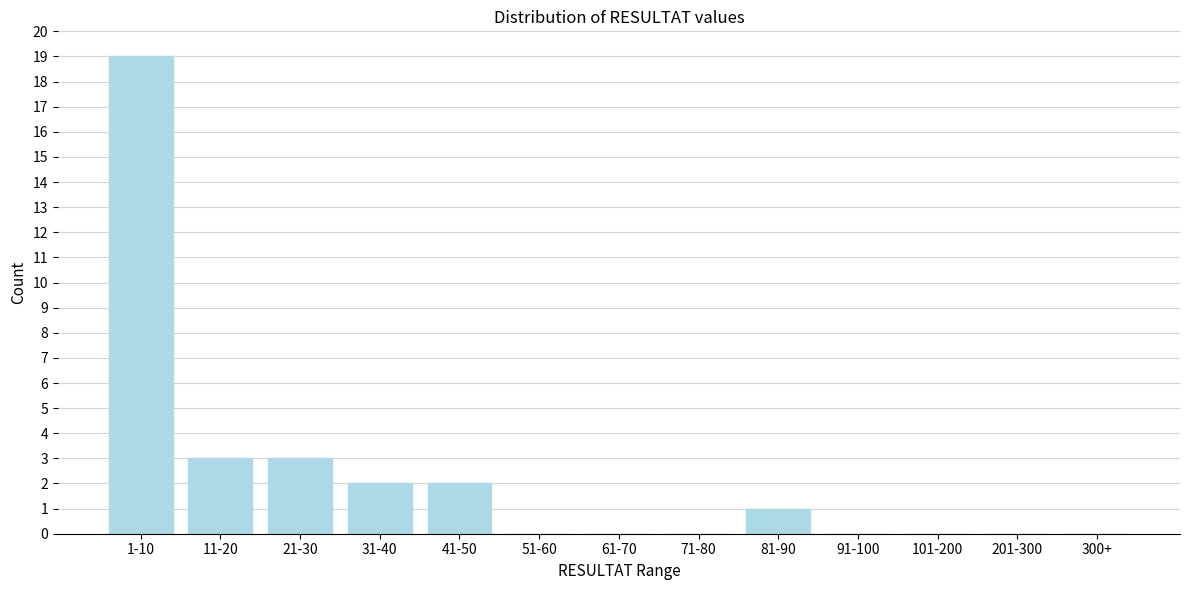

Reading left to right, extract all data points from this chart.

1-10=19	11-20=3	21-30=3	31-40=2	41-50=2	51-60=0	61-70=0	71-80=0	81-90=1	91-100=0	101-200=0	201-300=0	300+=0